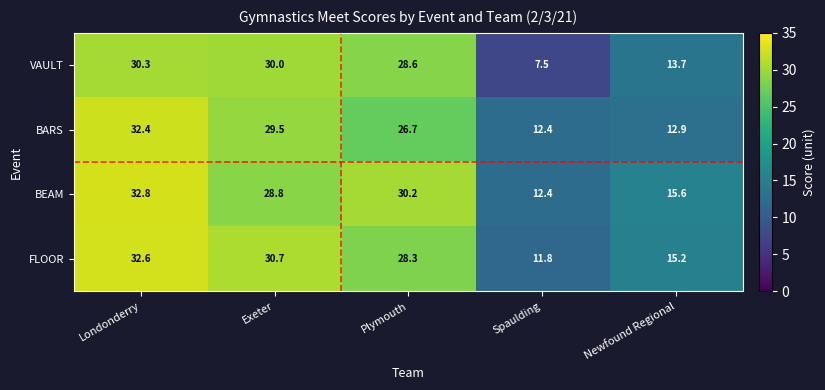

Reading right to left, extract all data points from this chart.

VAULT: 13.7	7.5	28.6	30.0	30.3
BARS: 12.9	12.4	26.7	29.5	32.4
BEAM: 15.6	12.4	30.2	28.8	32.8
FLOOR: 15.2	11.8	28.3	30.7	32.6